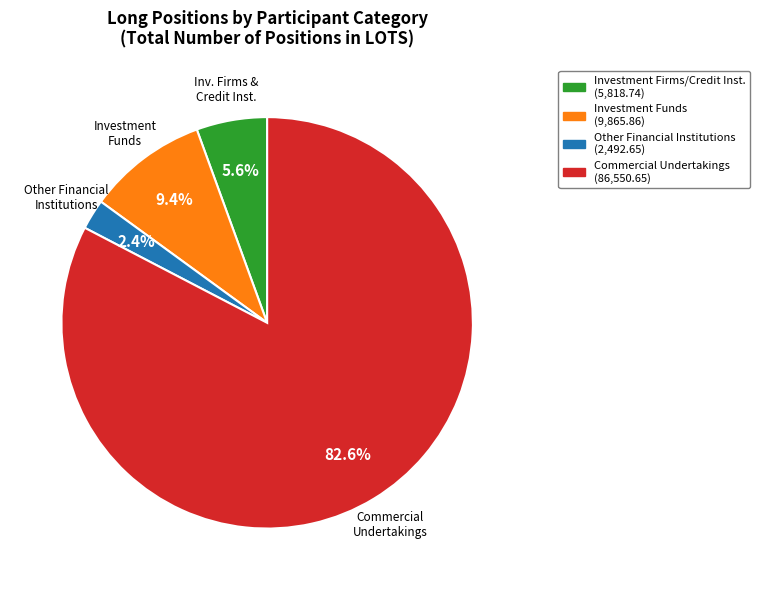

Does any single category account for the majority?

Yes